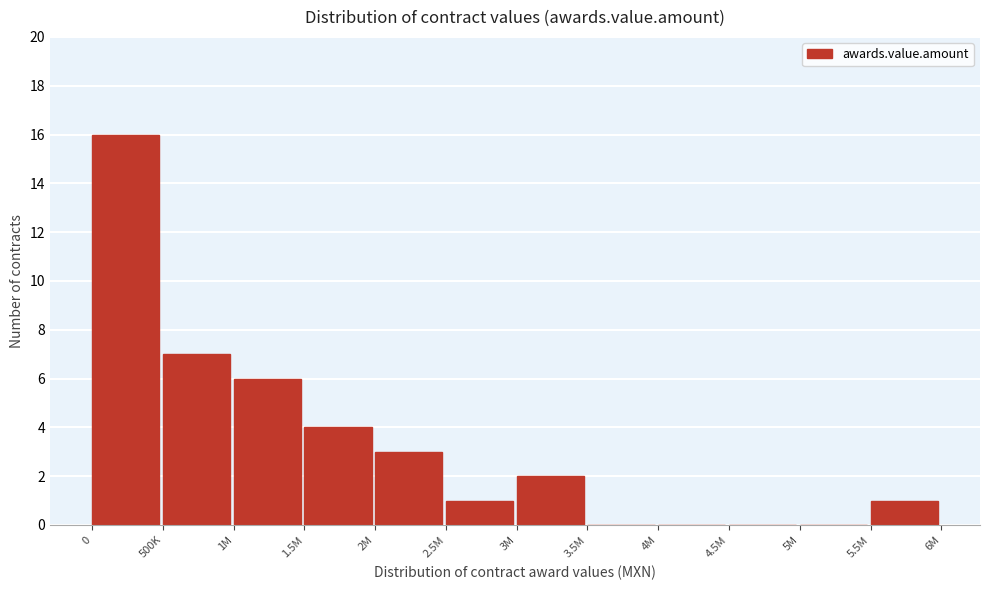

Reading right to left, what are all the values shown in this chart?

5.5M=1	5M=0	4.5M=0	4M=0	3.5M=0	3M=2	2.5M=1	2M=3	1.5M=4	1M=6	500K=7	0=16